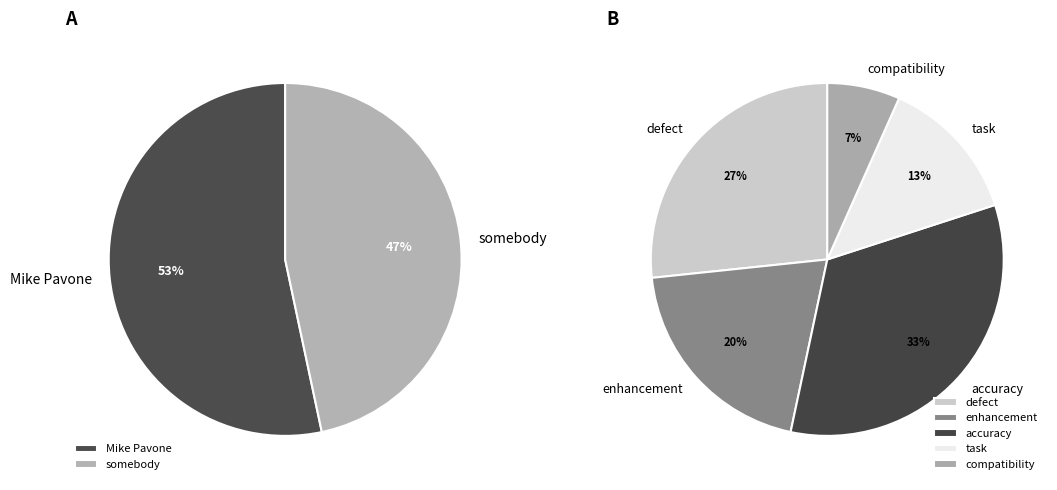

How many slices are in this pie chart?

2